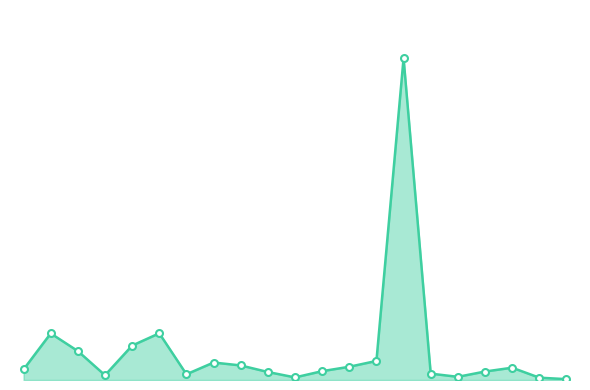

Does the chart display data point markers on the line(s)?

Yes